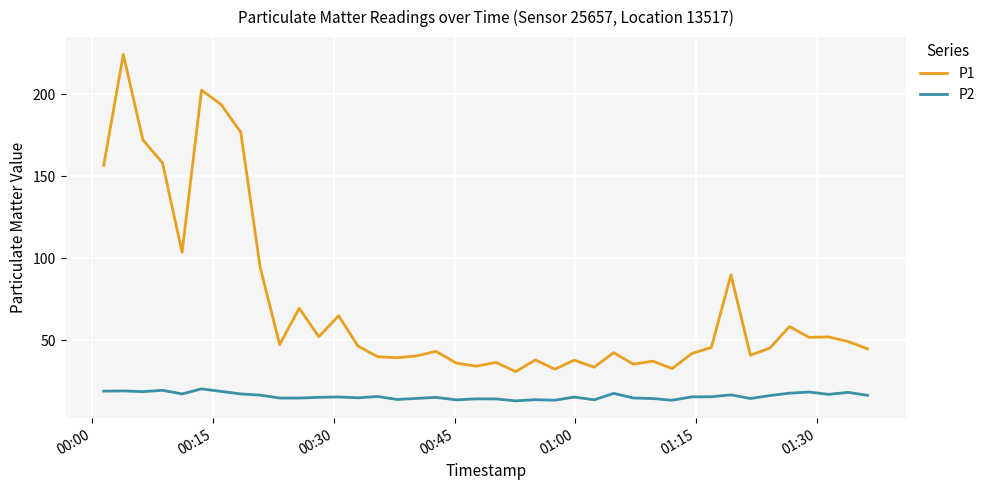

Which series has the largest total across all categories?

P1